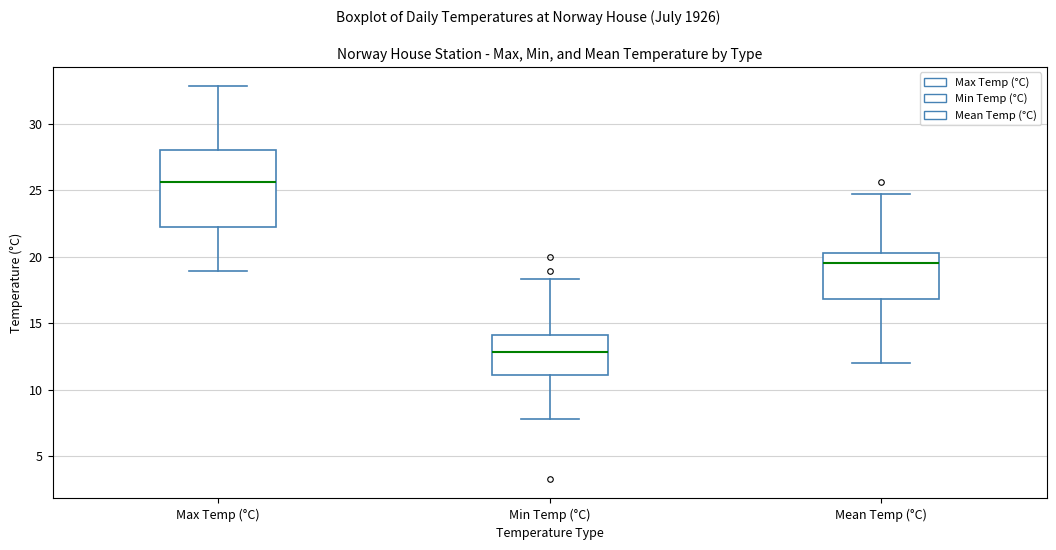

Reading left to right, read every box against the y-axis: the position of its median line, the range the box covers, and the ends of its whiskers. The values are not printed on the chart, so give them approximately, as read against the axis.

Max Temp (°C): median 25.5, box 22.0 to 28.0, whiskers 19.0 to 33.0
Min Temp (°C): median 13.0, box 11.0 to 14.0, whiskers 8.0 to 18.5
Mean Temp (°C): median 19.5, box 17.0 to 20.5, whiskers 12.0 to 24.5